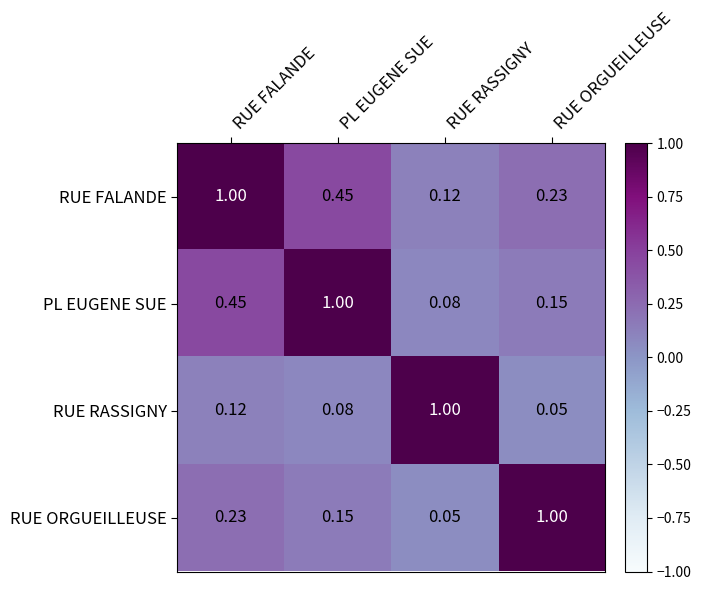

Is the value of RUE ORGUEILLEUSE at RUE FALANDE greater than the value of RUE FALANDE at PL EUGENE SUE?

No